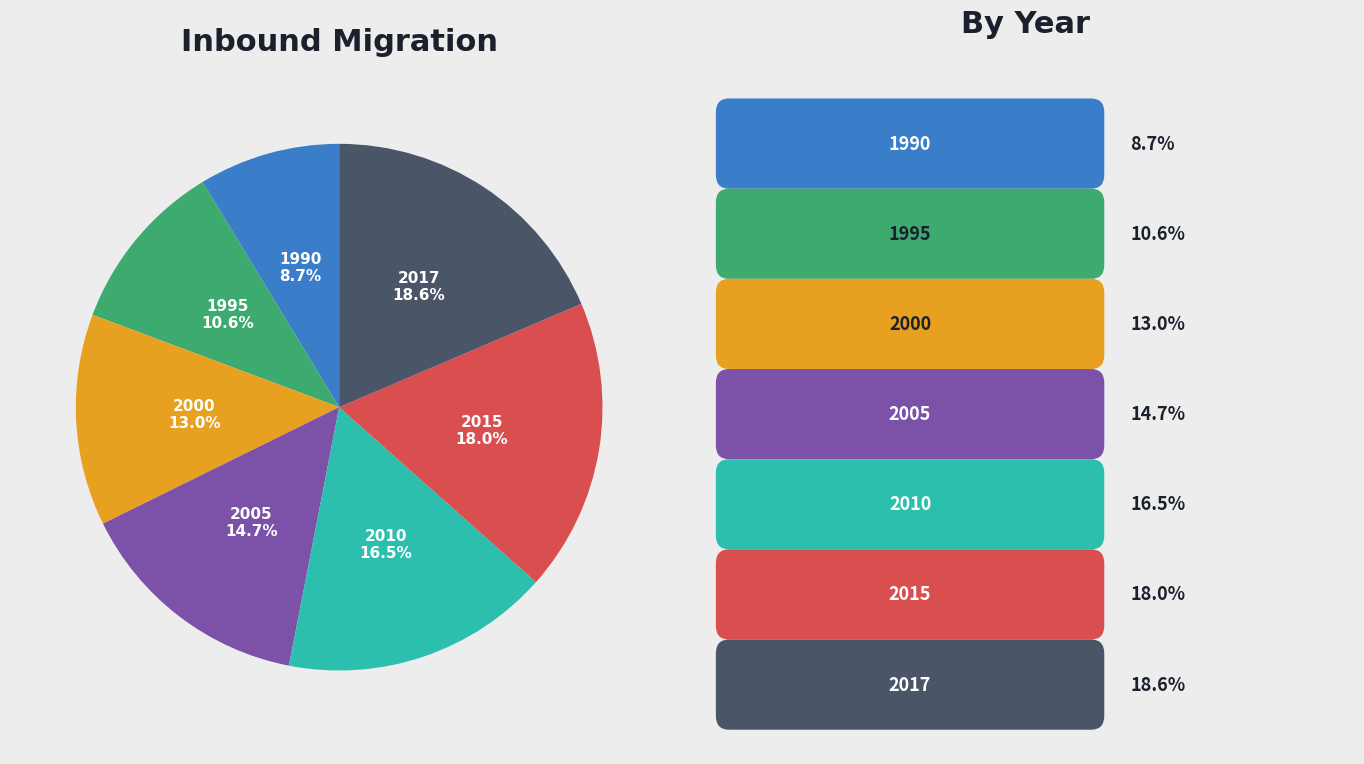

True or false: 2000 accounts for 7% of the total.

False